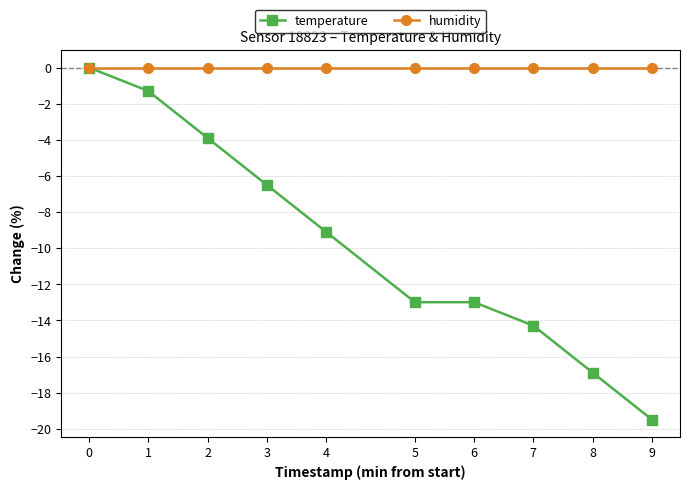

True or false: temperature has a value of -14.3 at 7.

True